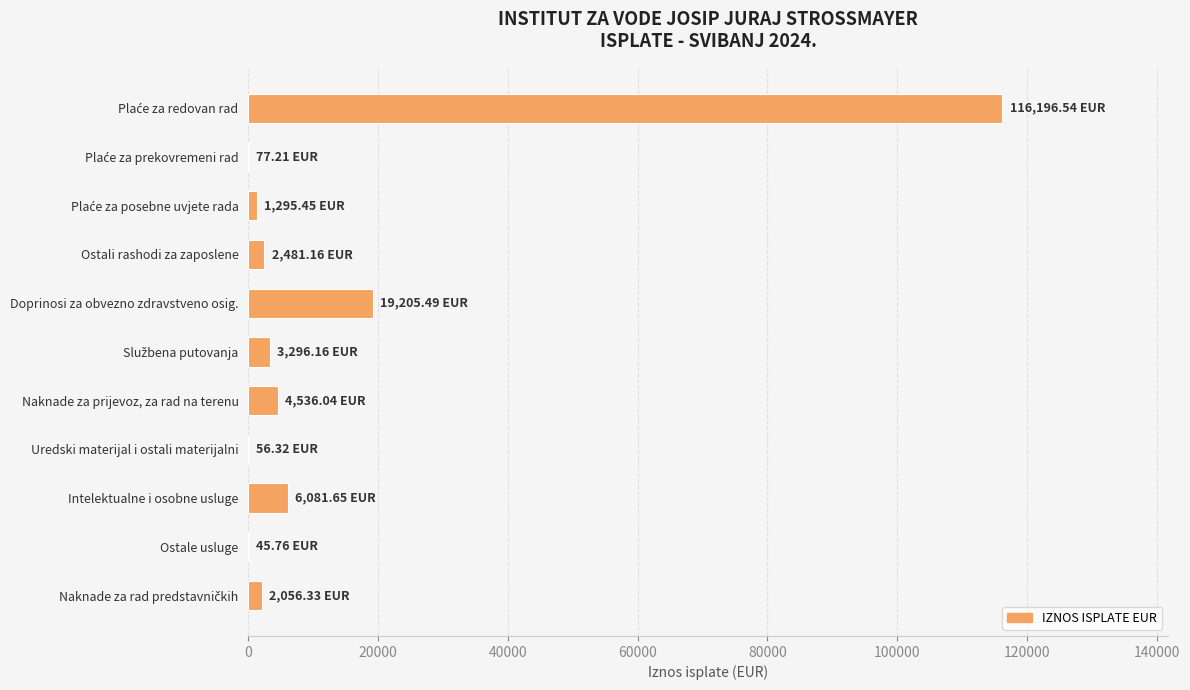

What is the sum of all values?

155328.1